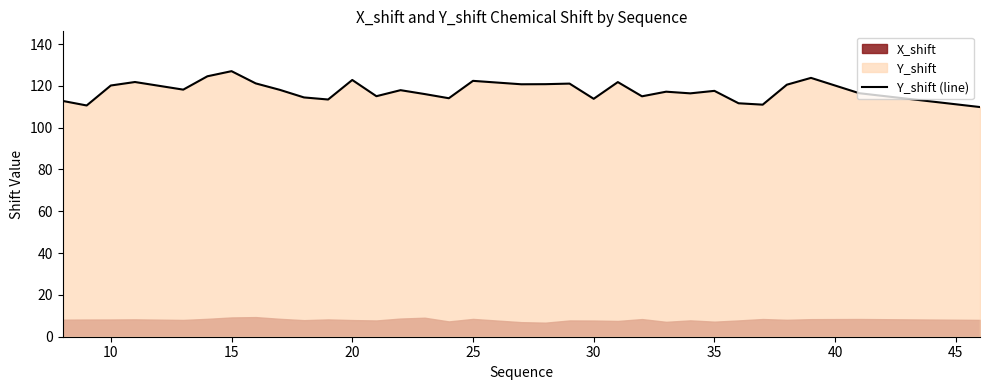

What is the difference between the second highest and minimum values?

14.7